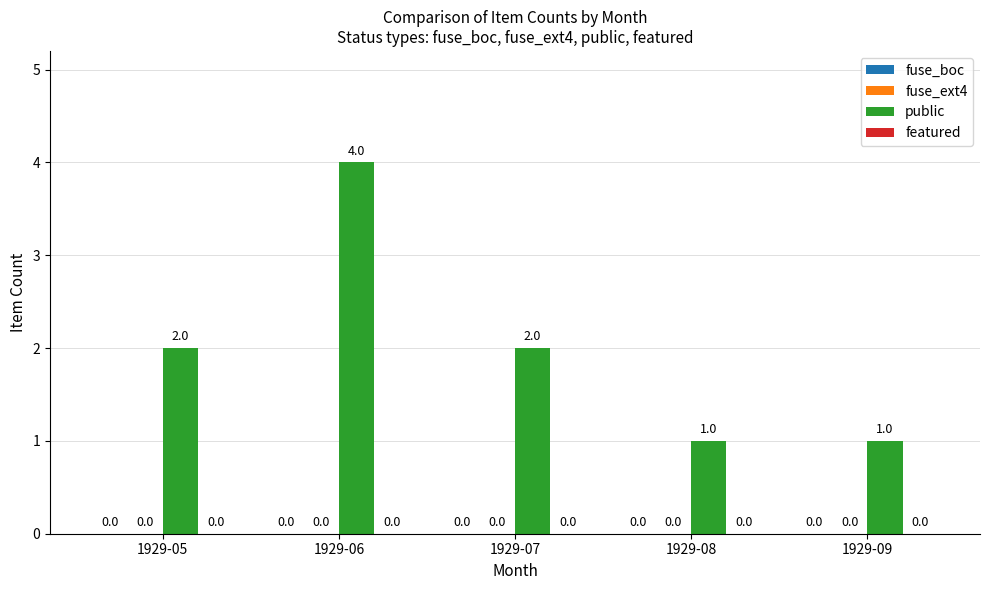

Does the chart contain any negative values?

No